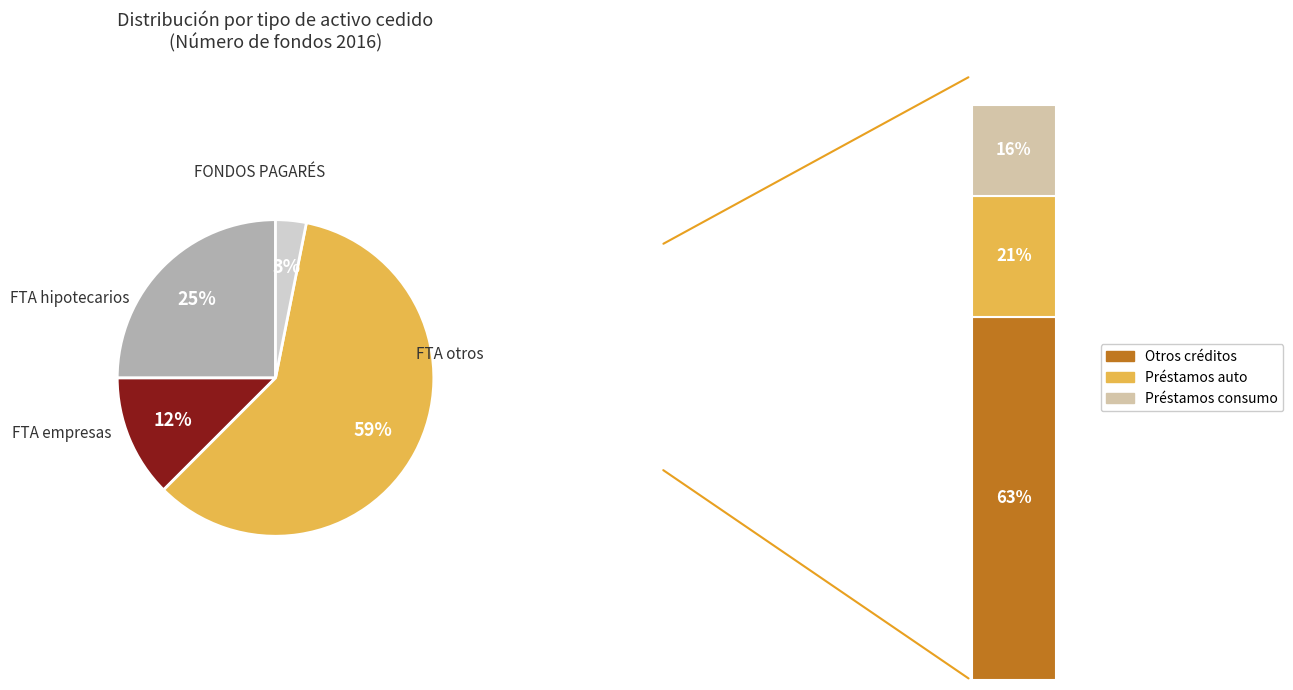

Combined, do Préstamos auto and Otros créditos account for over 50%?

Yes